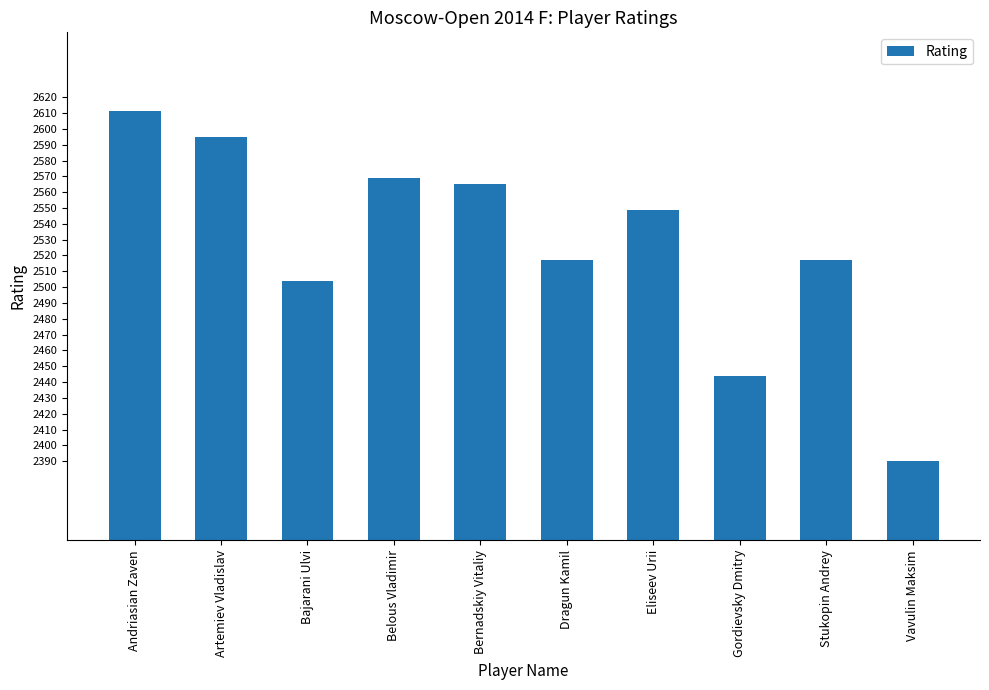

Which label corresponds to the smallest value in the chart?

Vavulin Maksim